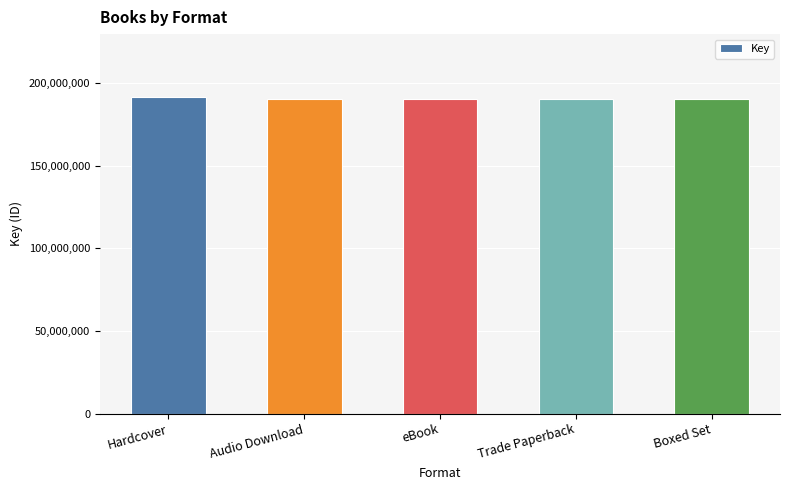

What is the label of the 4th bar from the right?

Audio Download